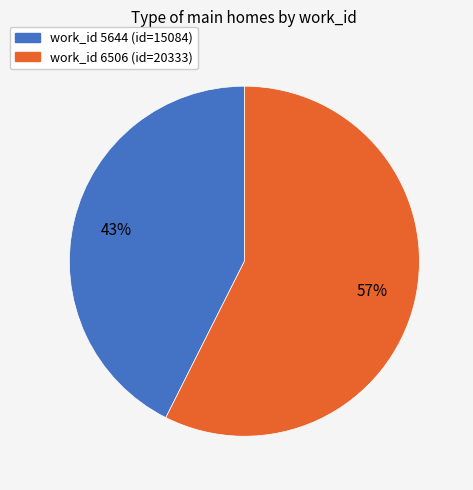

How many slices are in this pie chart?

2